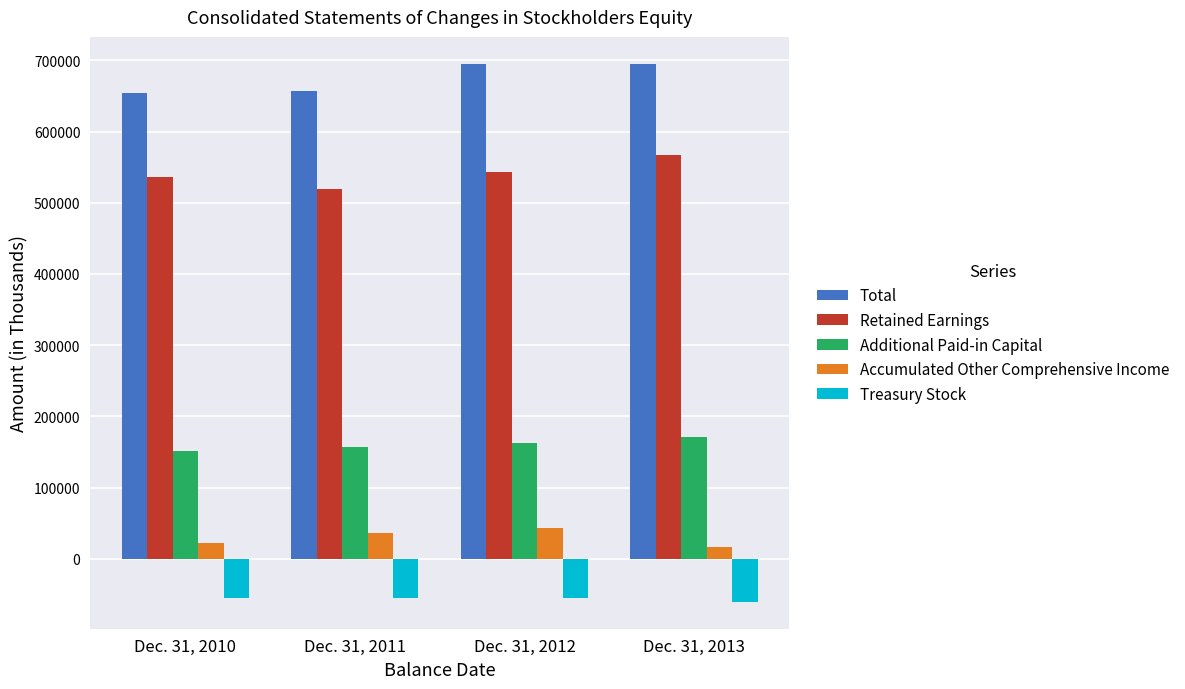

How many values in the Accumulated Other Comprehensive Income series are below 35621?

2